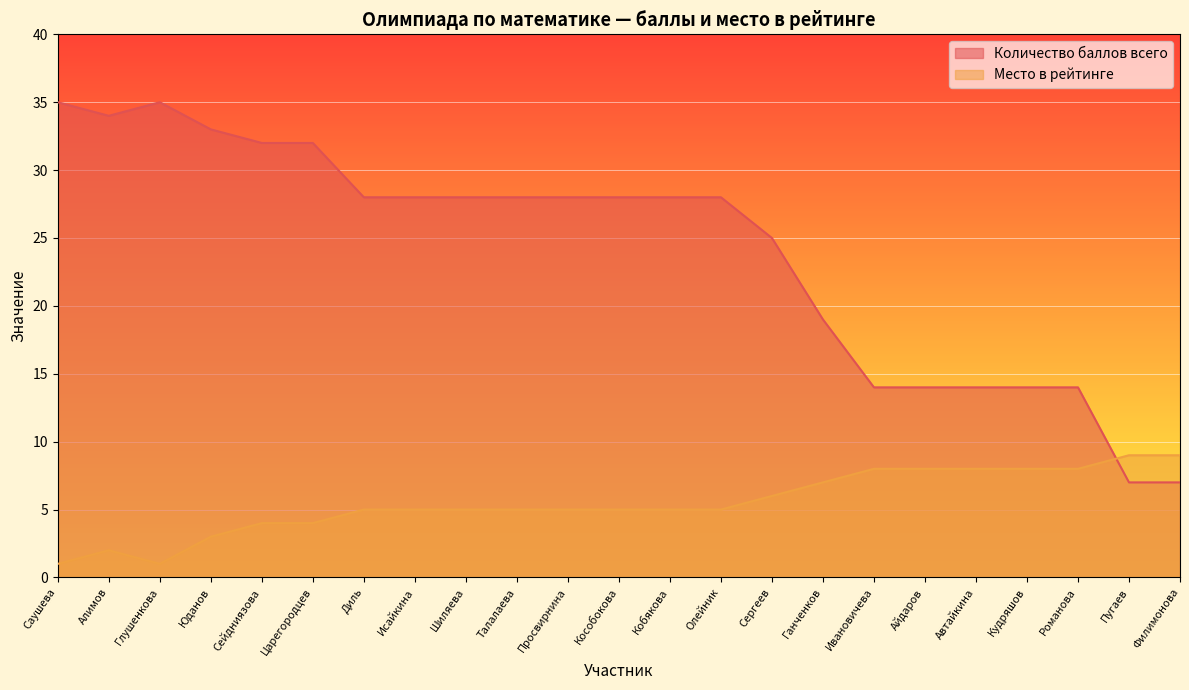

The Место в рейтинге series shows 8 at Айдаров. True or false?

True